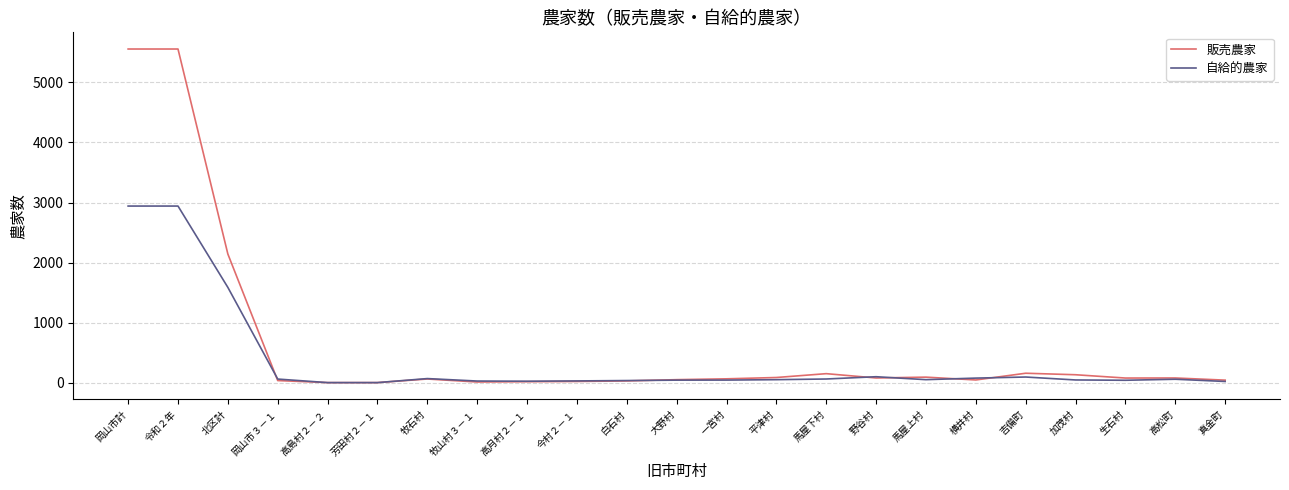

Rank the series at 加茂村 from lowest to highest value.

自給的農家, 販売農家